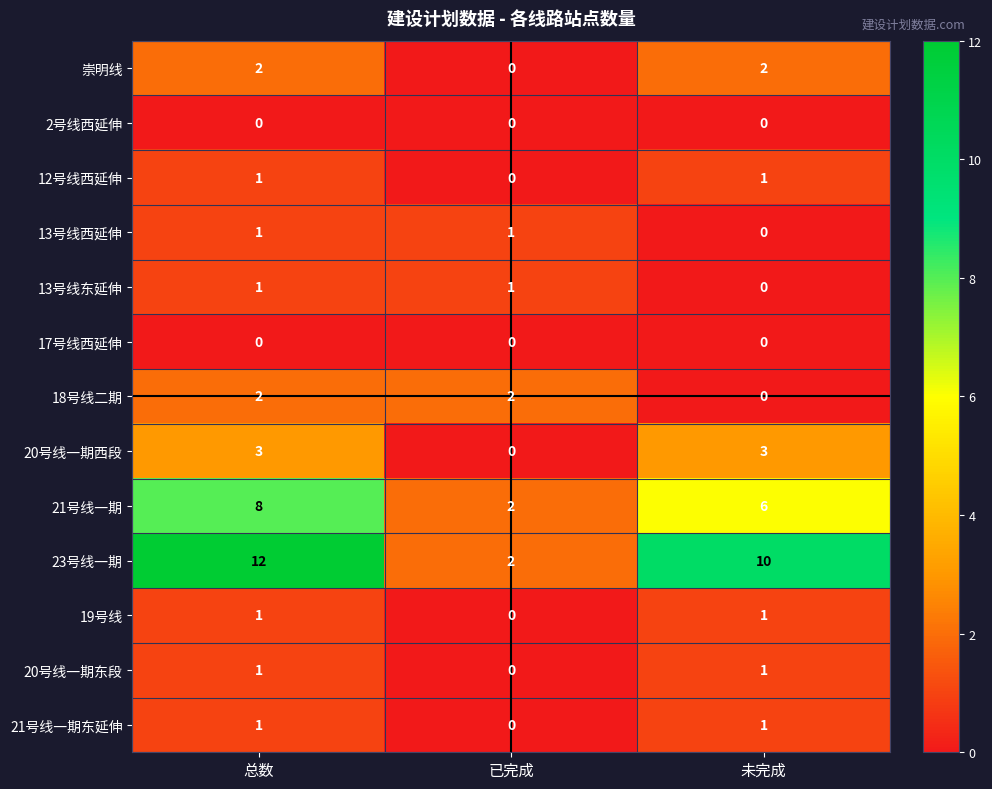

Which series has the widest spread of values?

23号线一期